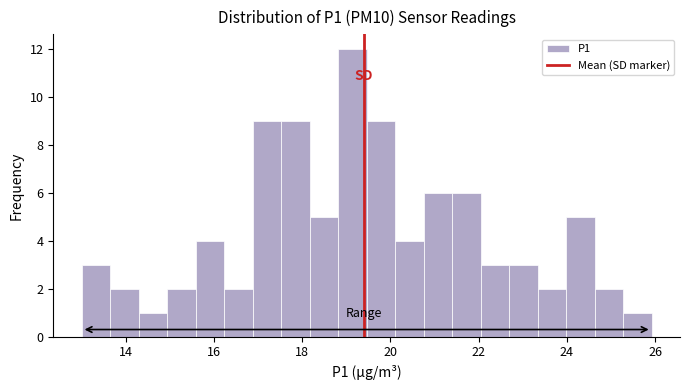

Around what value on the x-axis is the tallest bar? Give the approximate position of its centre, as read against the axis.

19.2